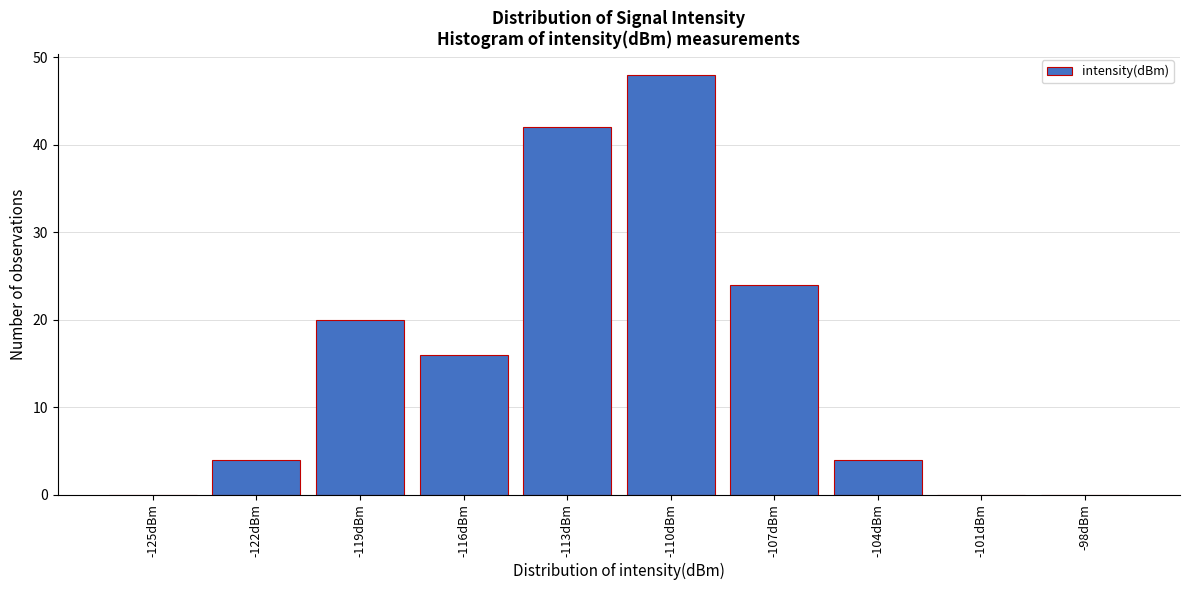

Reading left to right, extract all data points from this chart.

-125dBm=0	-122dBm=4	-119dBm=20	-116dBm=16	-113dBm=42	-110dBm=48	-107dBm=24	-104dBm=4	-101dBm=0	-98dBm=0